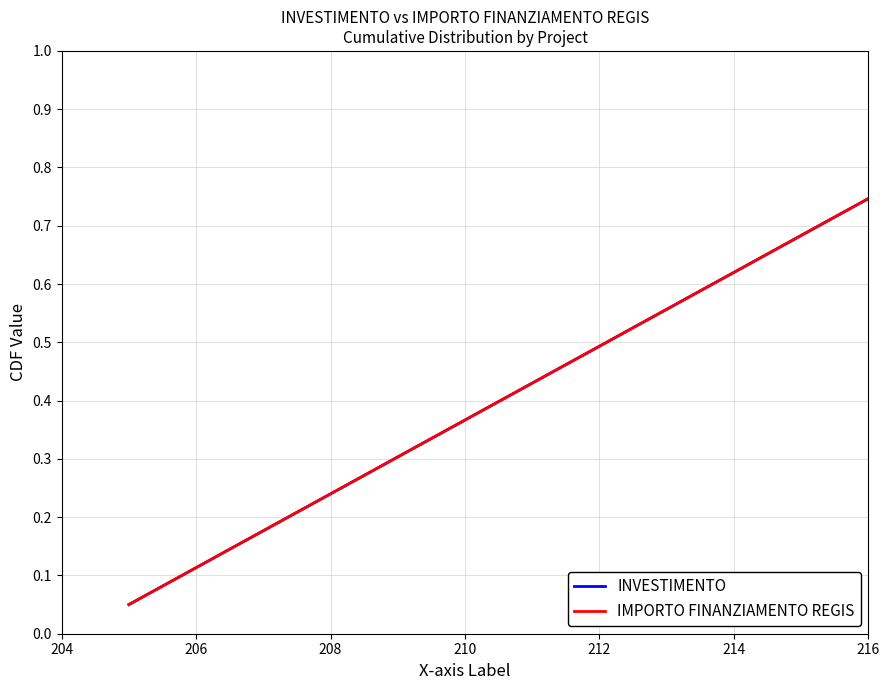

What is the difference between the second highest and second lowest values in the IMPORTO FINANZIAMENTO REGIS series?

0.8